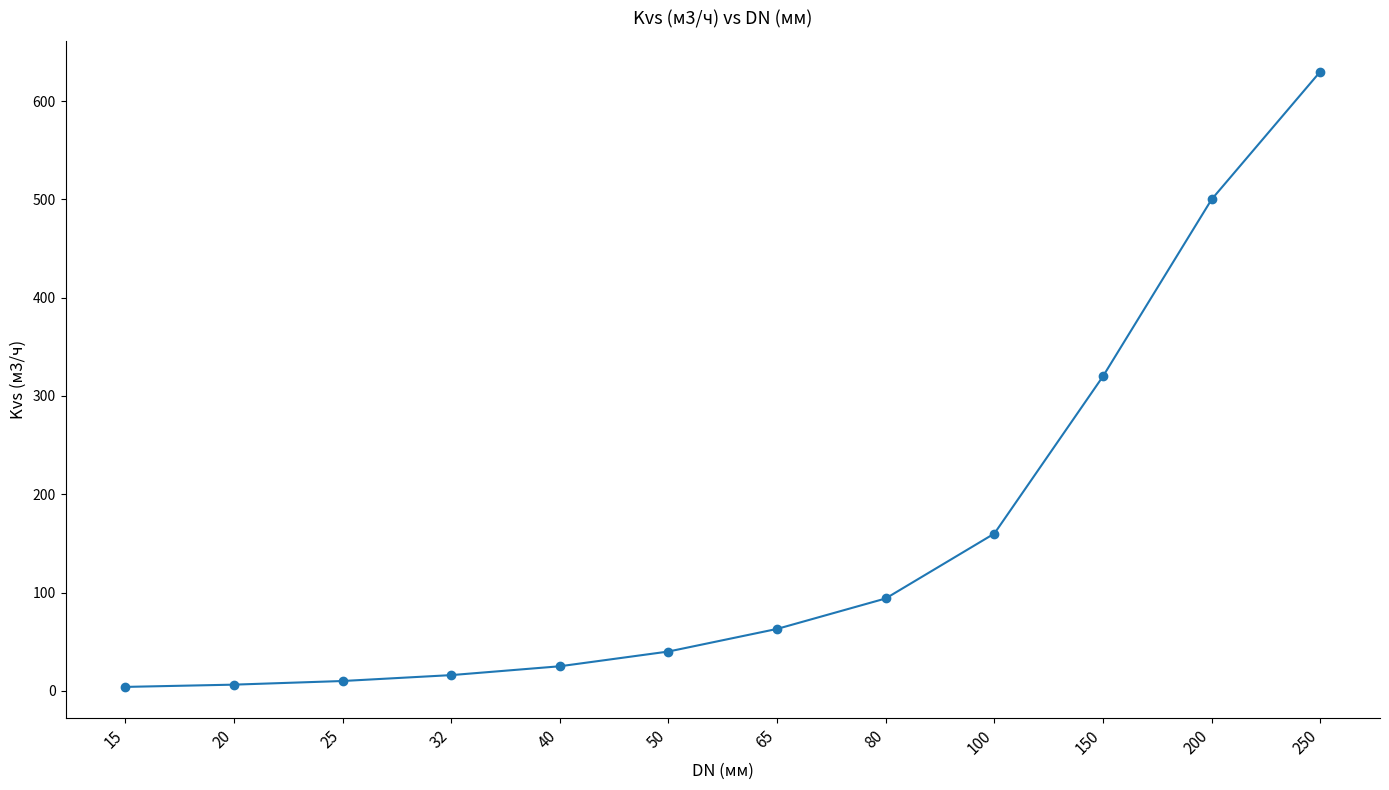

What is the maximum value shown in the chart?

630.0